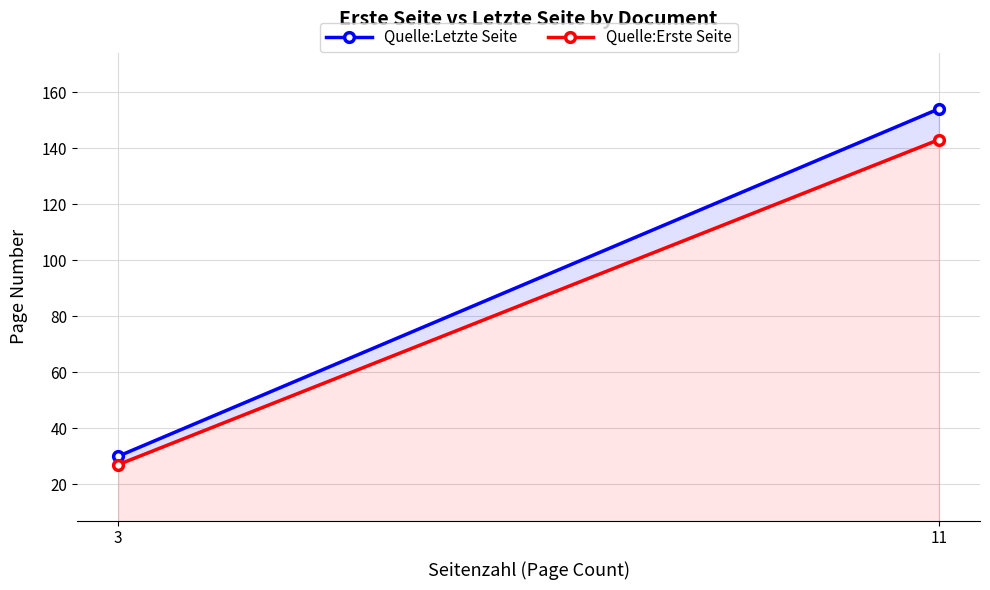

What is the smallest value displayed?

27